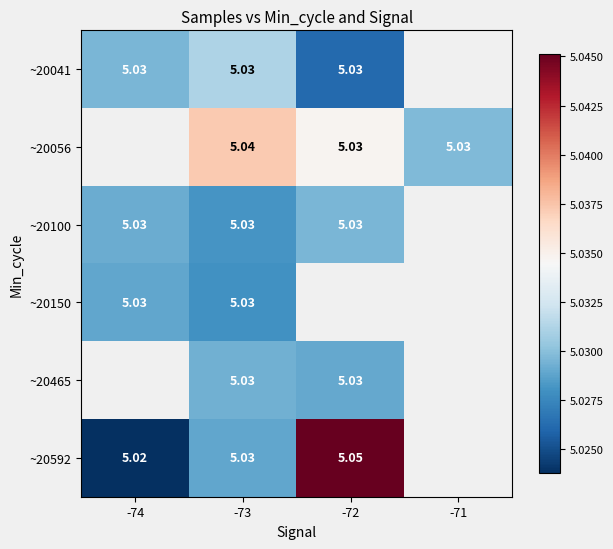

List the labels in order of ~20465 value, largest first.

-74, -73, -72, -71